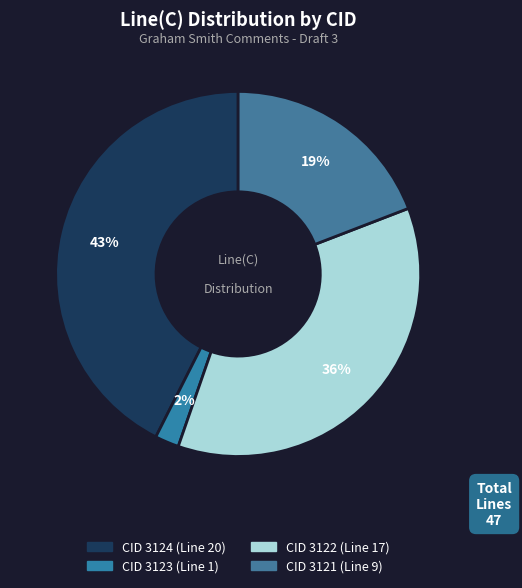

What is the largest slice in the pie chart?

CID 3124